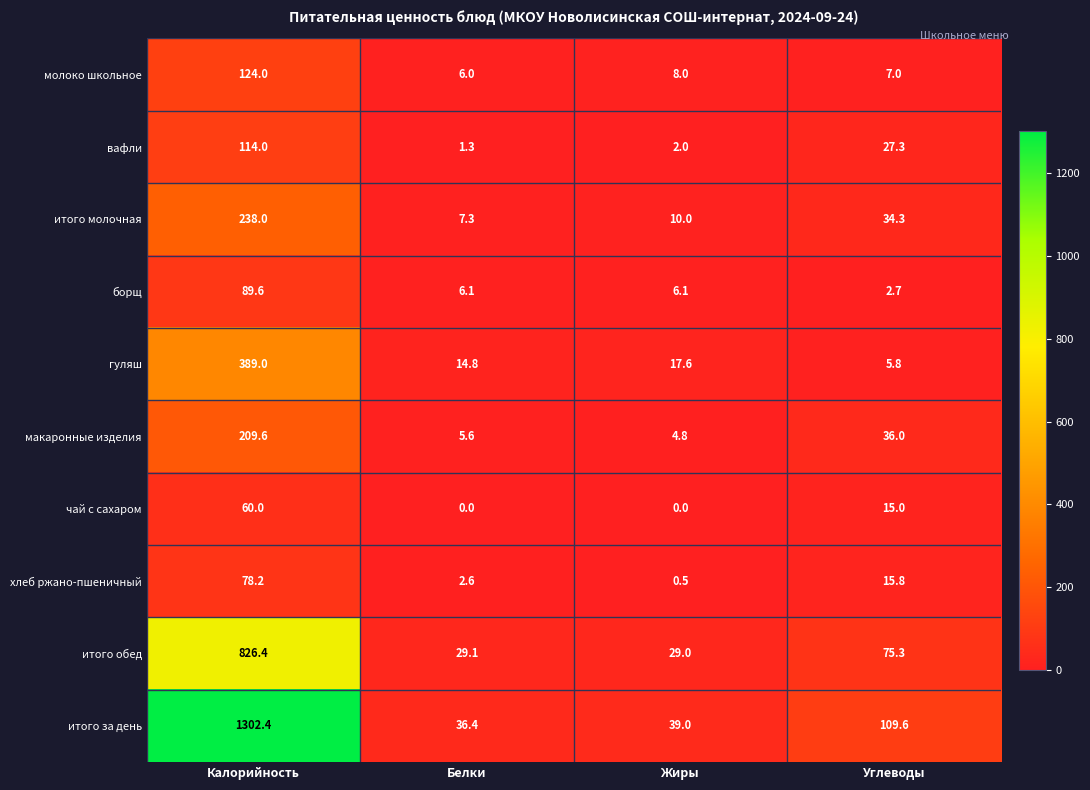

What is the sum of the итого за день values at Углеводы and Жиры?

148.6